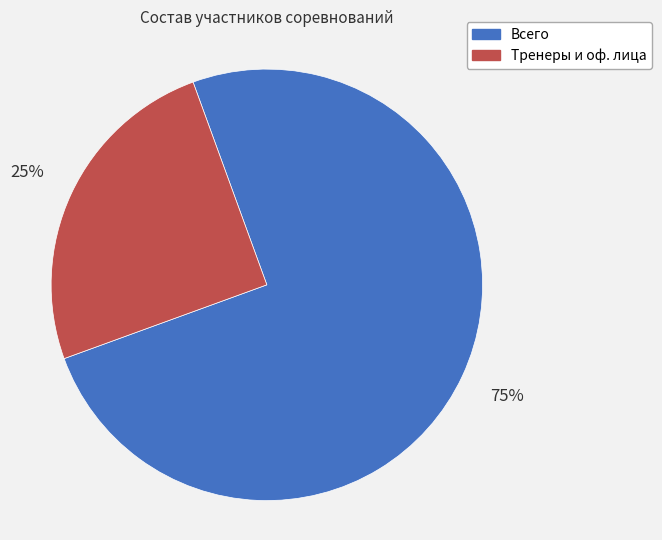

True or false: Всего accounts for 80% of the total.

False